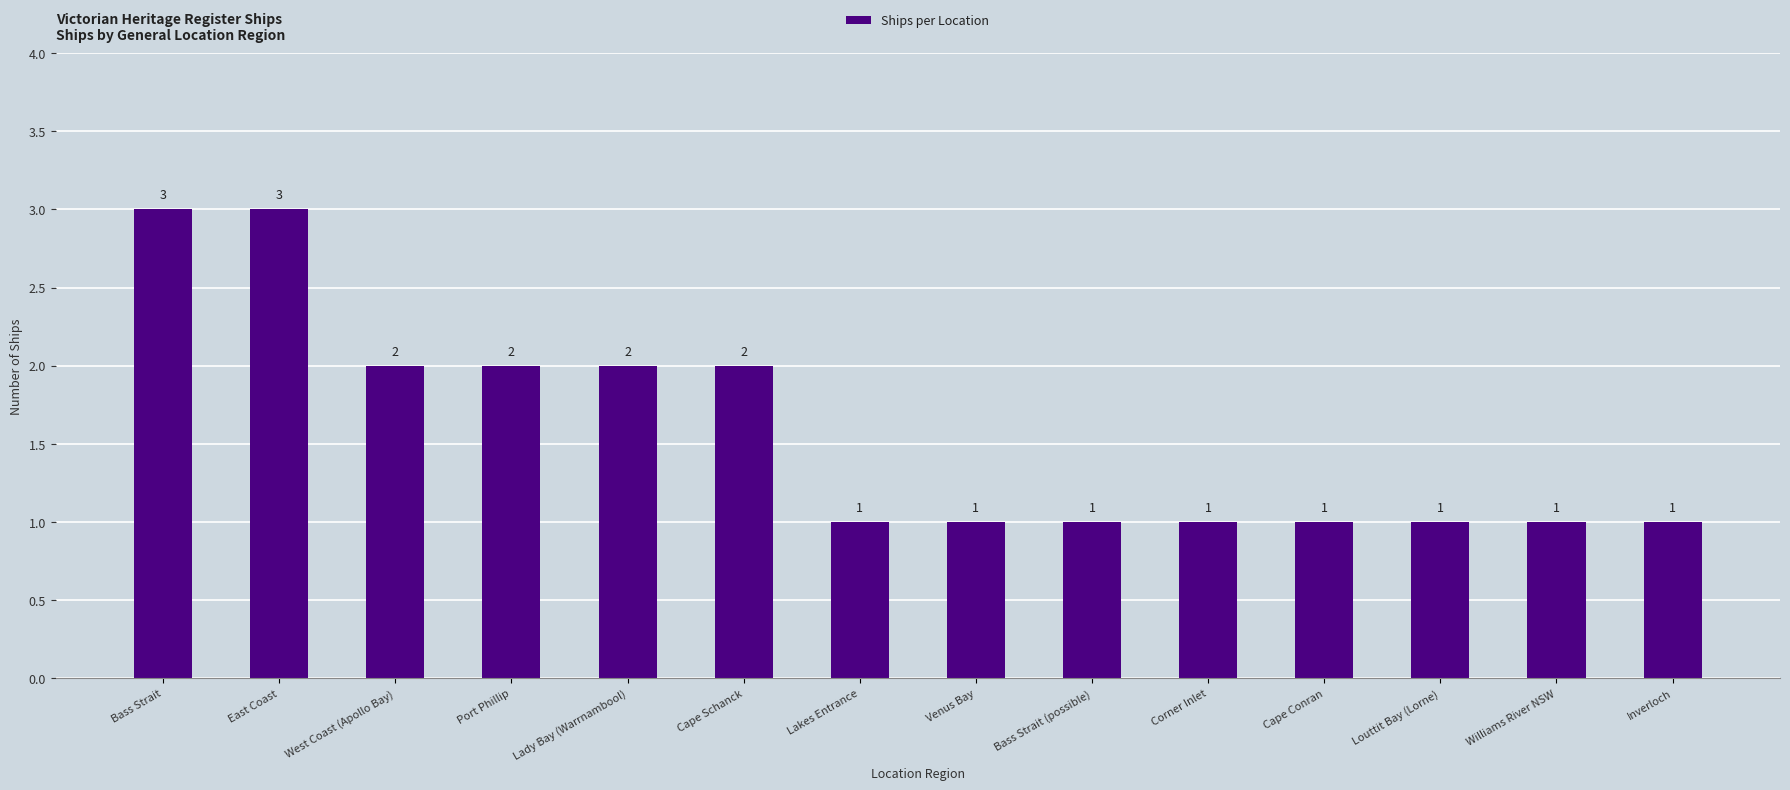

What is the sum of all values?

22